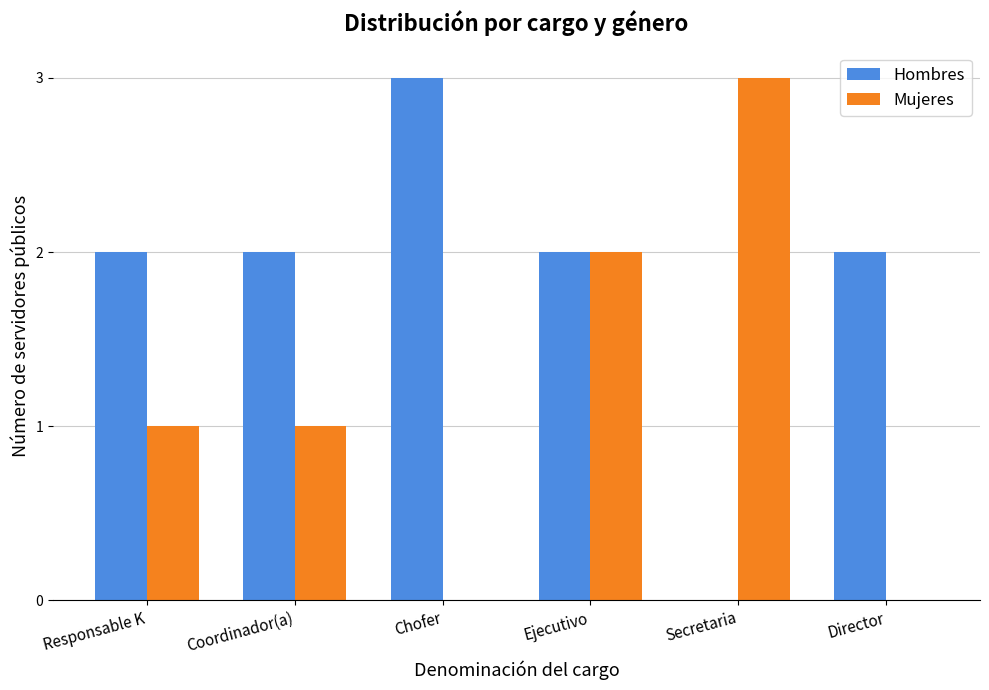

What is the maximum value shown in the chart?

3